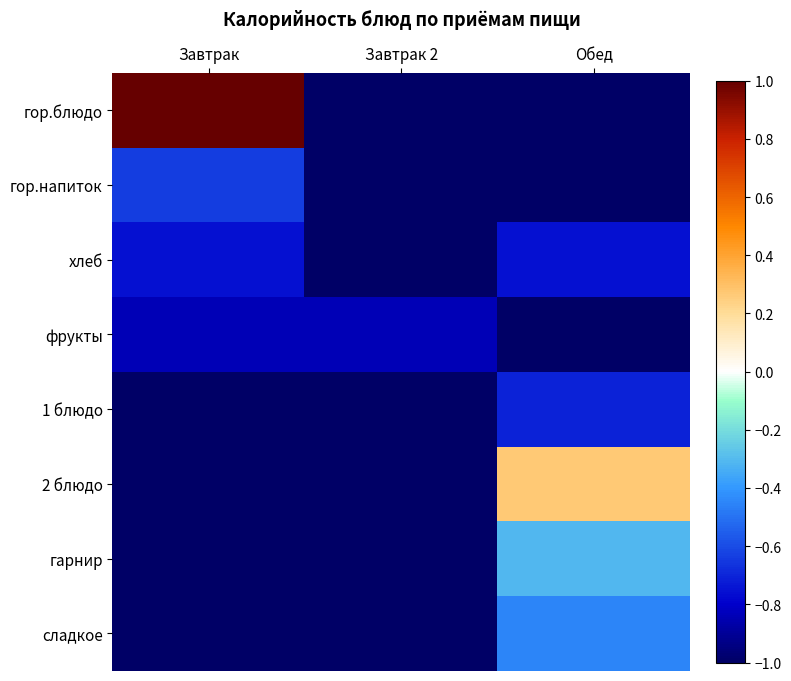

How many data points does each series have?

3